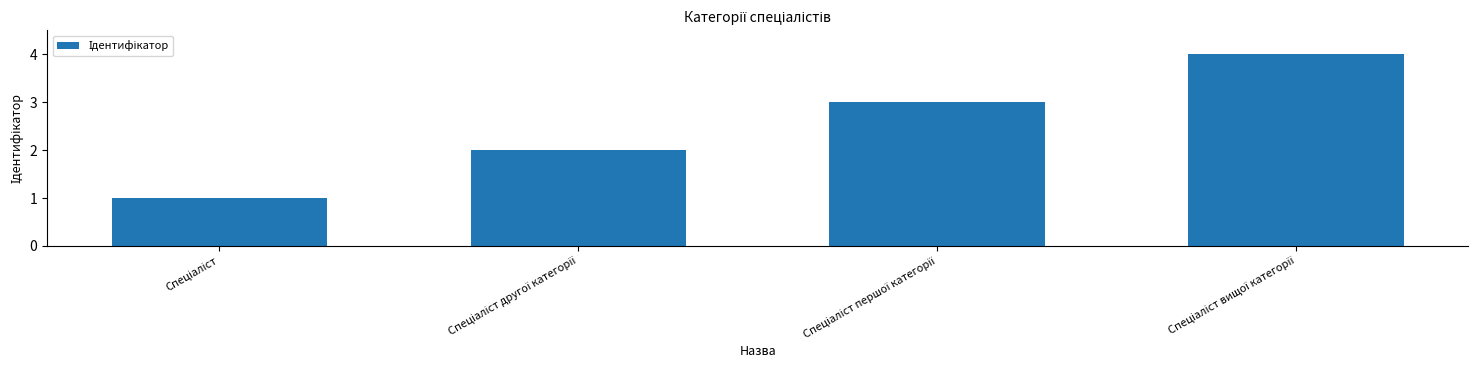

Count the values in the range 2 to 4.

3